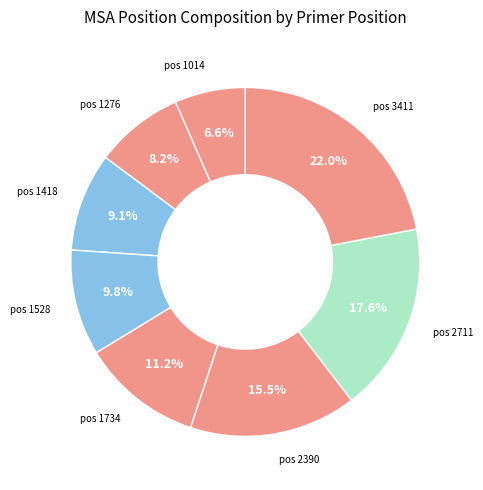

What is the largest slice in the pie chart?

3411